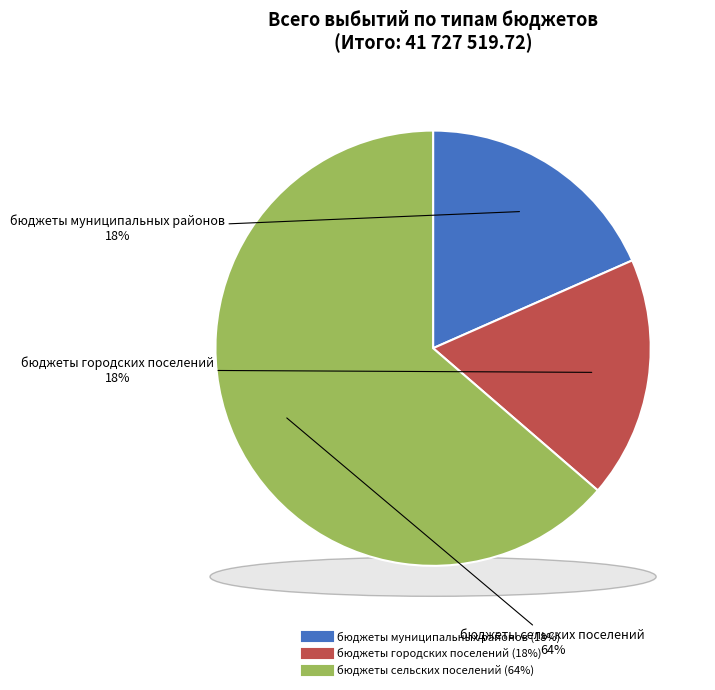

How many slices are in this pie chart?

3